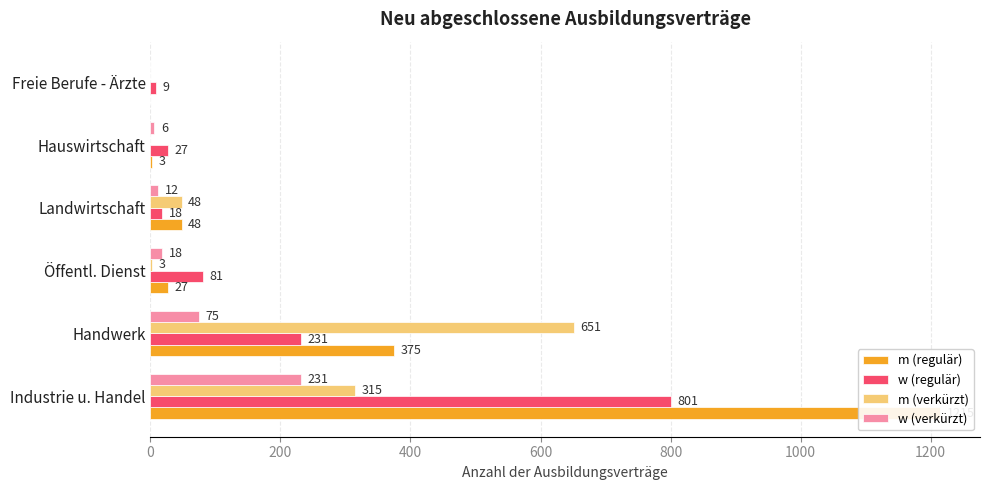

Is it true that w (regulär) equals 231 at Handwerk?

True